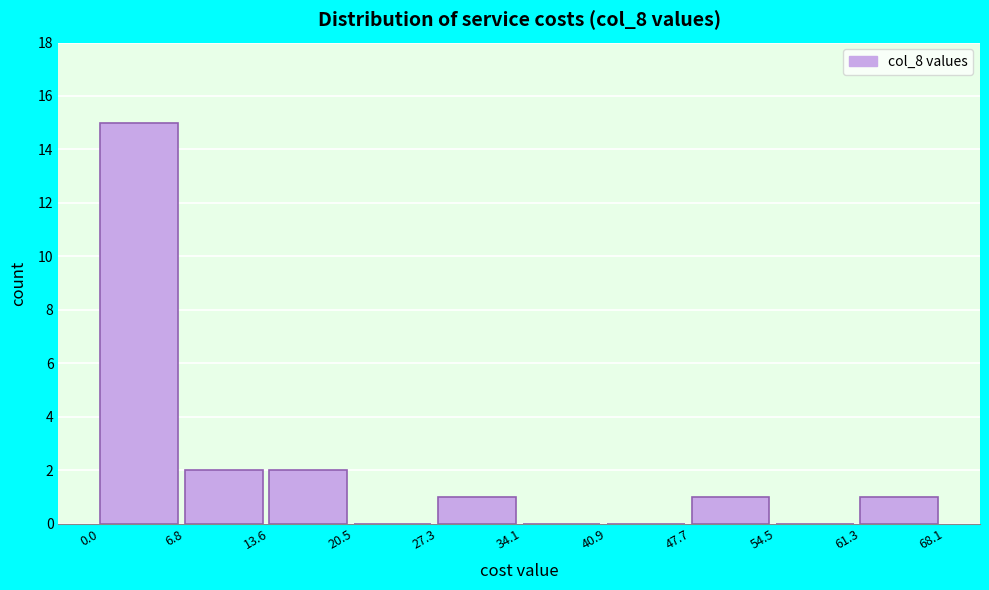

Which range on the x-axis has the tallest bar?

0.0 to 6.8